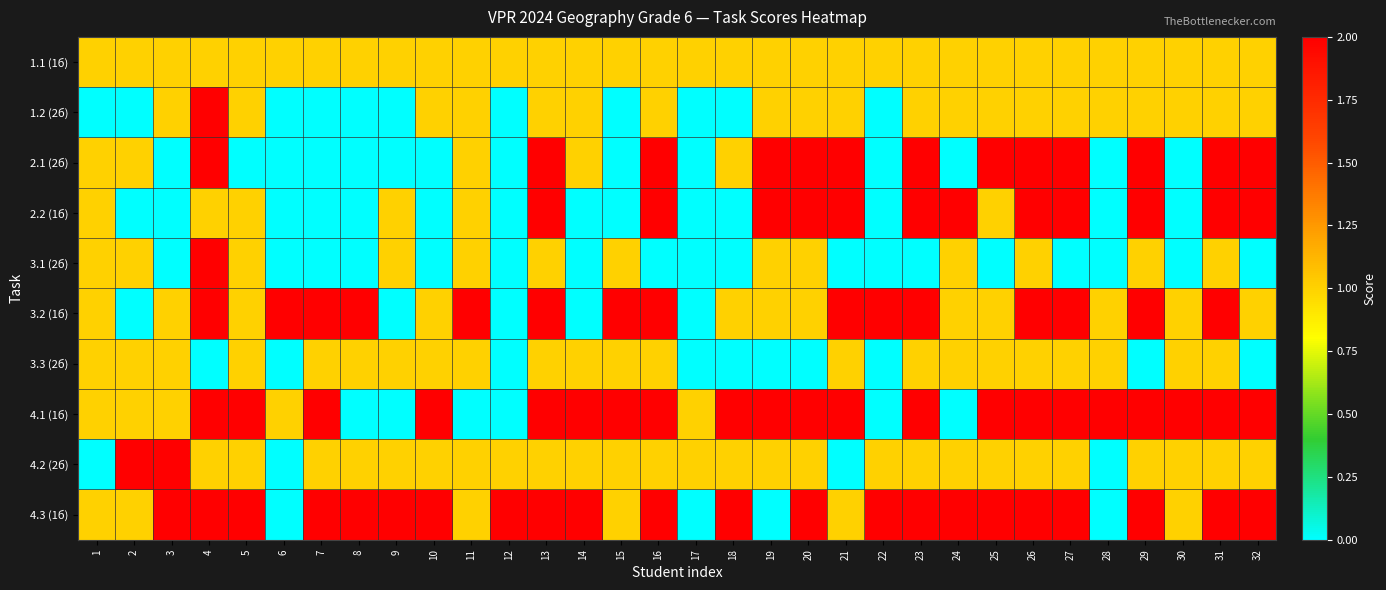

Rank the series by their maximum value, from highest to lowest.

1.2 (2б), 2.1 (2б), 2.2 (1б), 3.1 (2б), 3.2 (1б), 4.1 (1б), 4.2 (2б), 4.3 (1б), 1.1 (1б), 3.3 (2б)